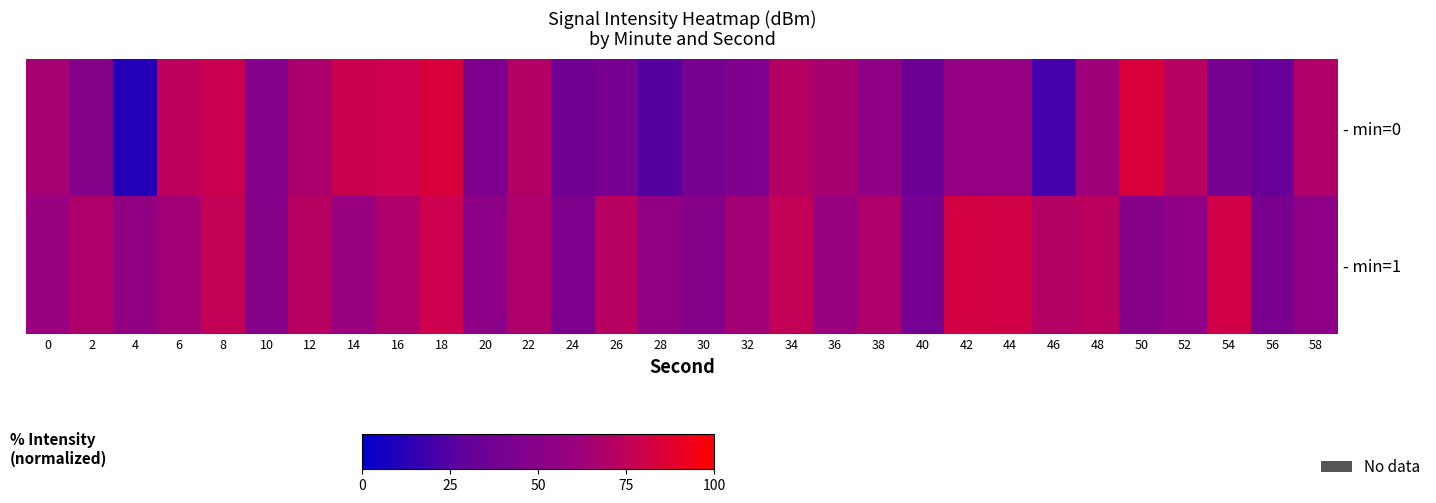

Between 48 and 16, which series saw the biggest shift?

- min=0